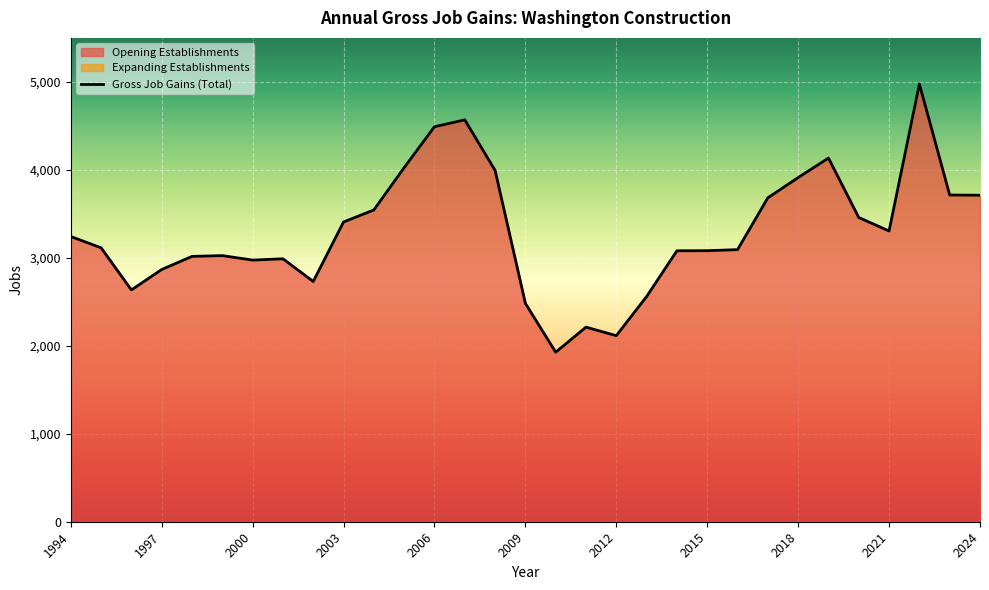

At 2022, list the series in order from smallest to largest.

Expanding Establishments, Gross Job Gains (Total), Opening Establishments